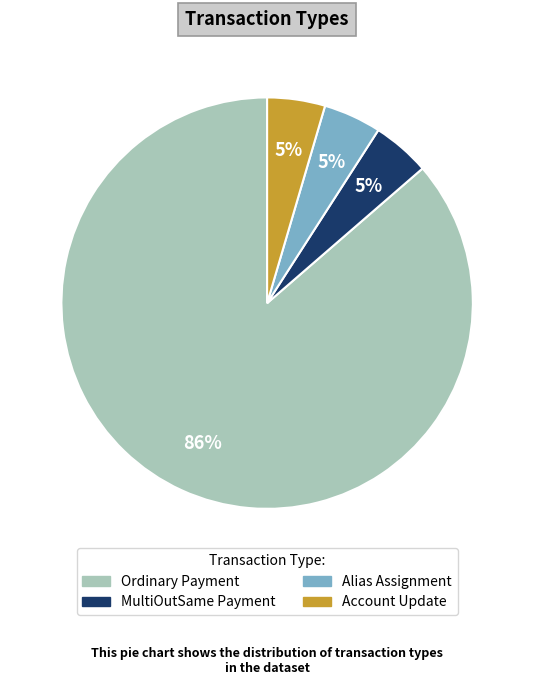

Is there a majority slice in this chart?

Yes